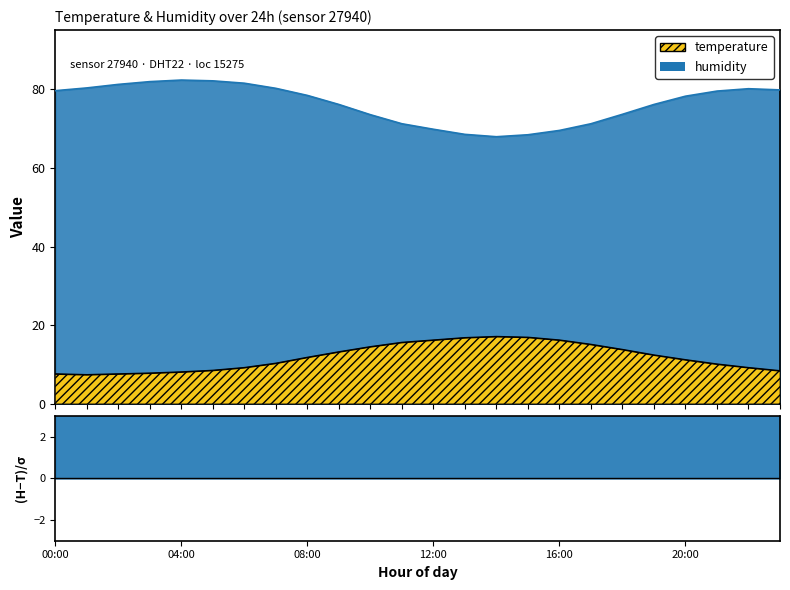

Read the humidity value at 06:00.

81.5